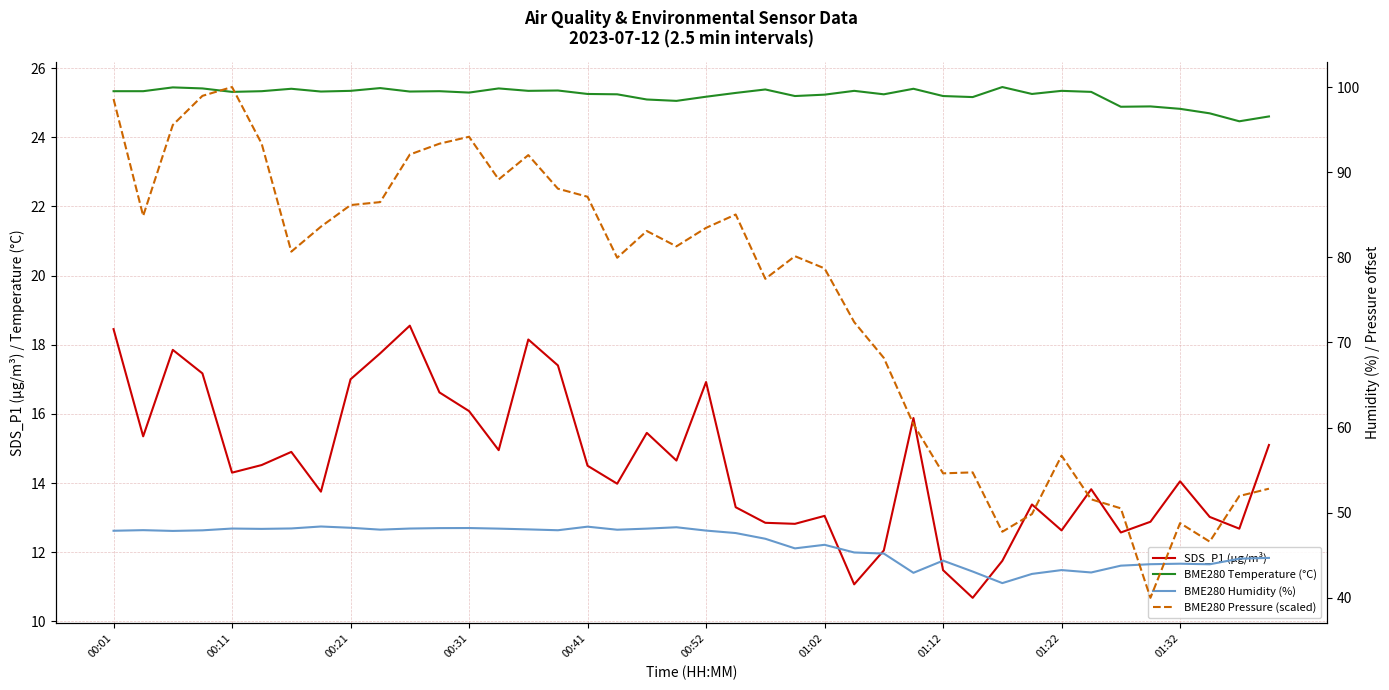

At which label does BME280 Temperature (°C) first exceed 25?

00:01